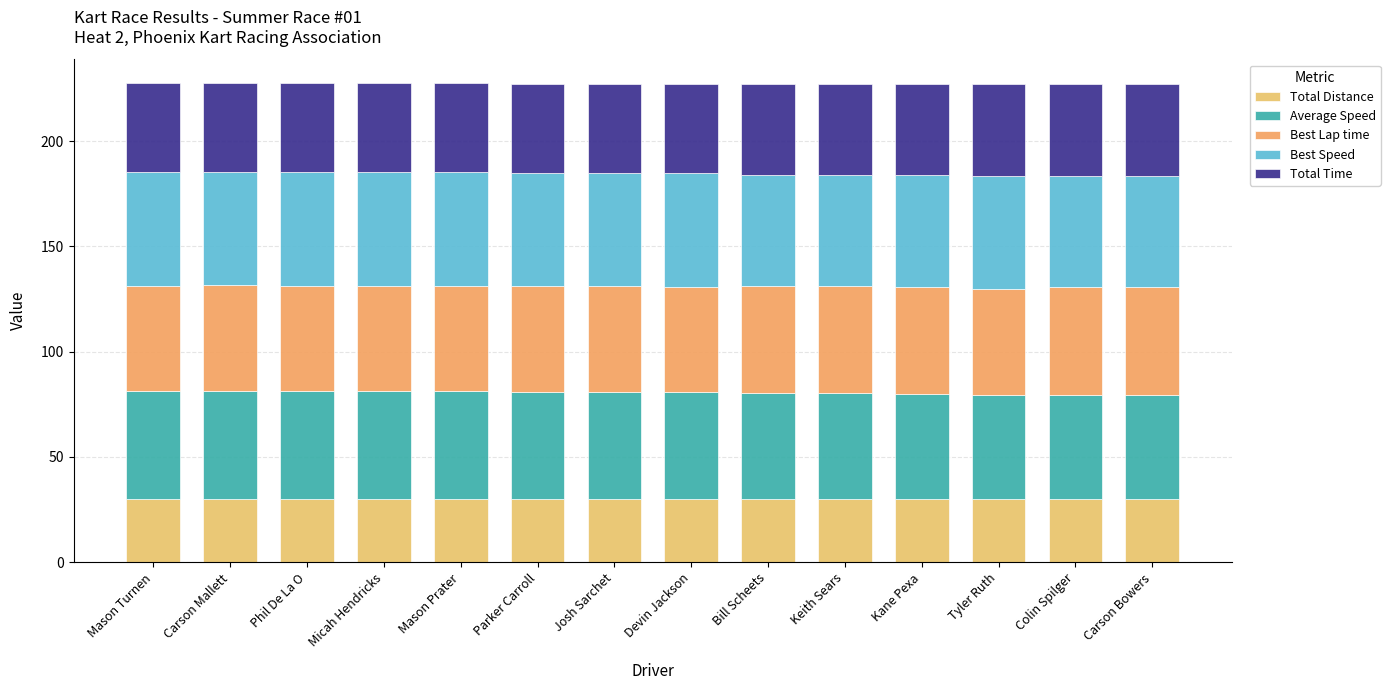

What is the difference between the second highest and minimum values in the Average Speed series?

2.1